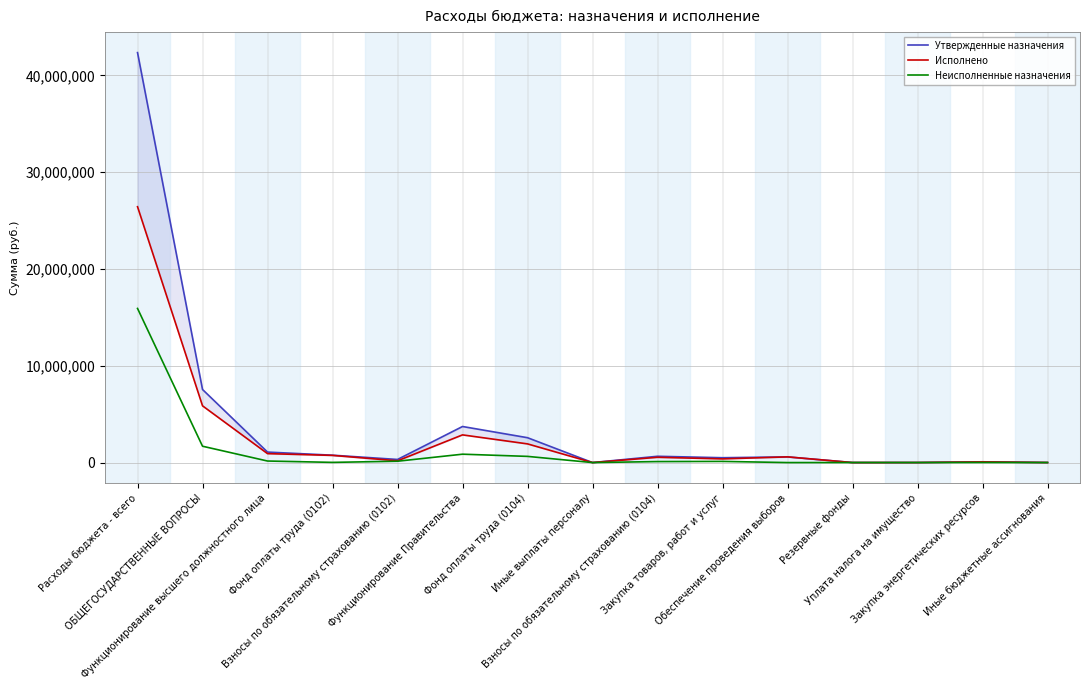

What position from the right is Функционирование Правительства?

10